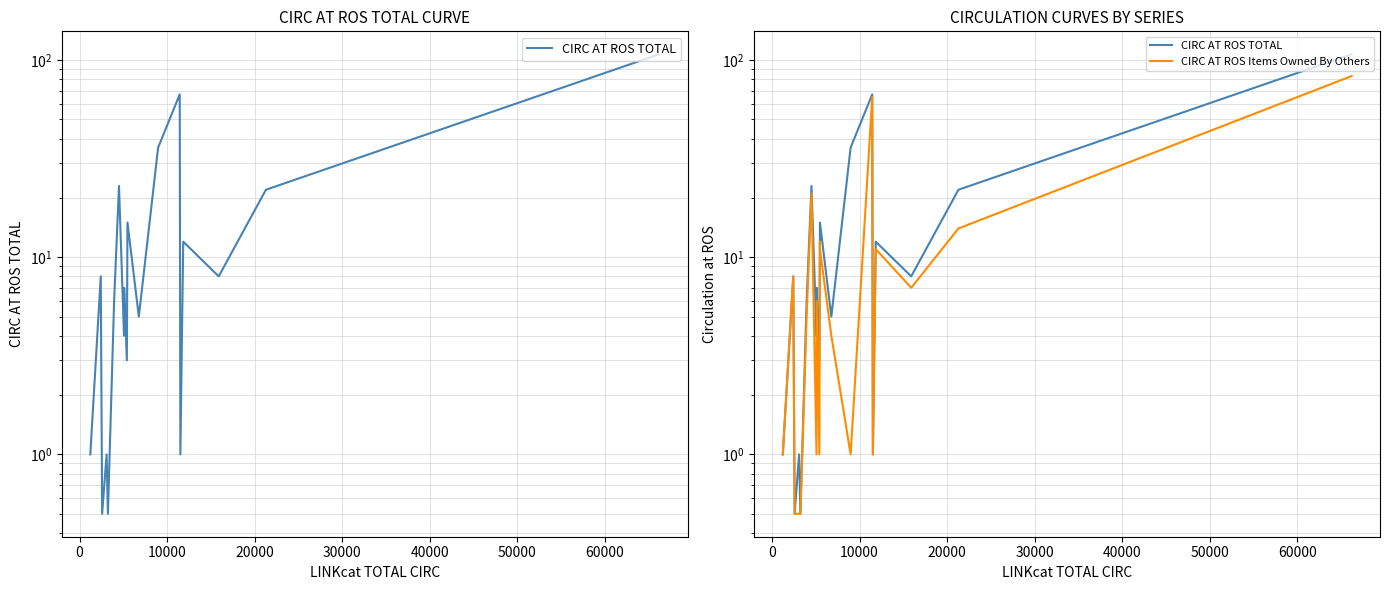

Is it true that CIRC AT ROS Items Owned By Others equals 1.6 at 9?

False